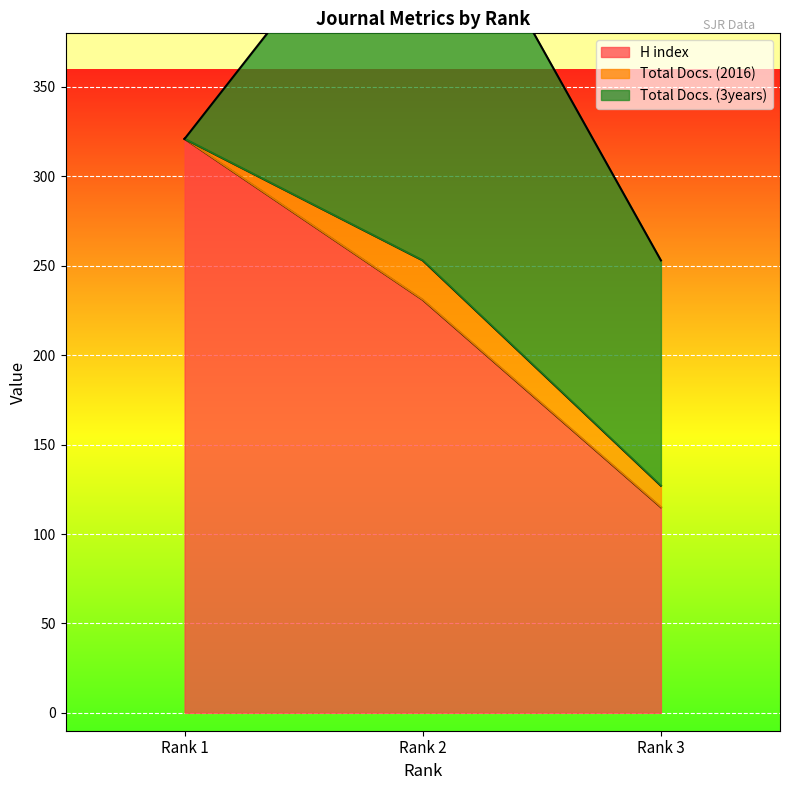

Which series changed the most between Rank 1 and Rank 3?

H index